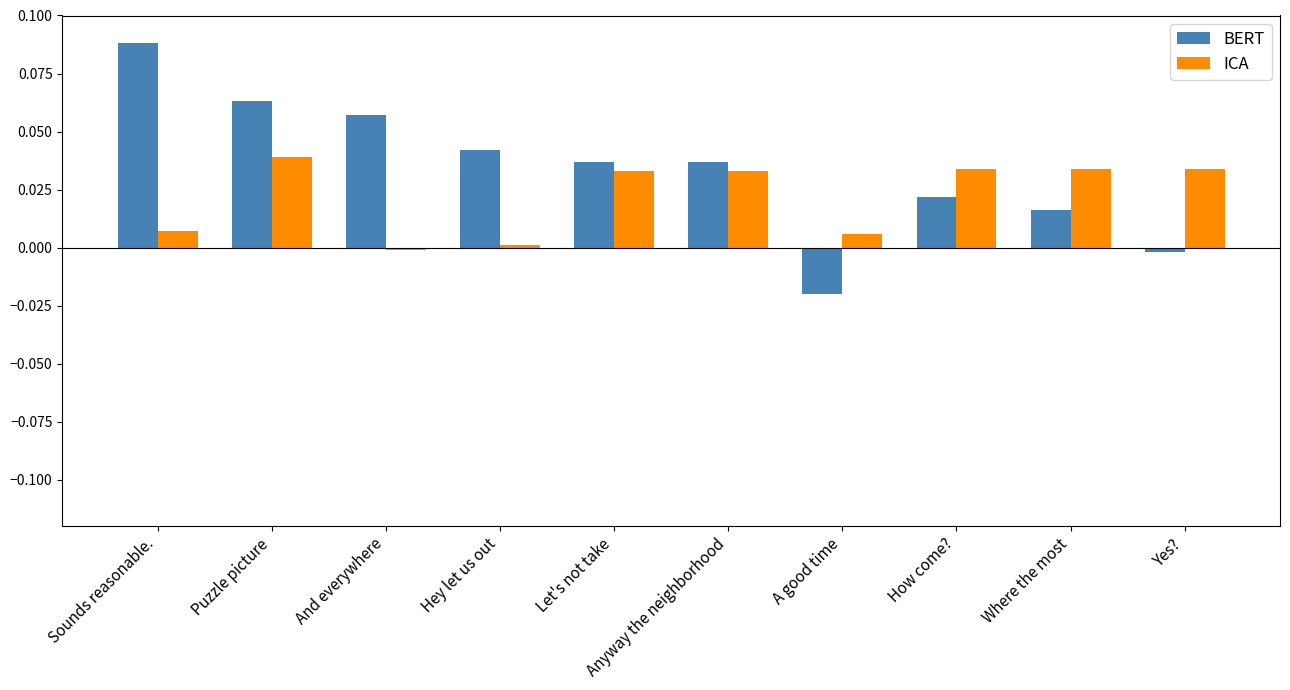

What is the label of the 9th bar from the right?

Puzzle picture